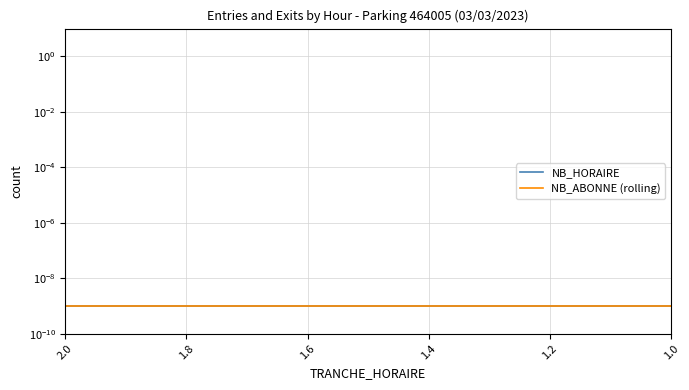

At which category is the sum across all series the highest?

2.0